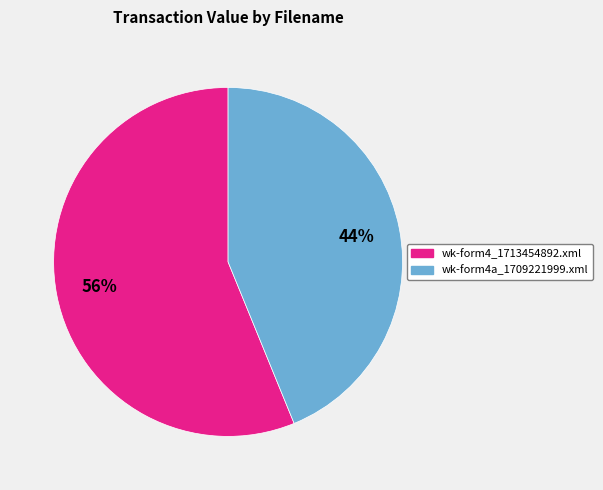

Is it true that wk-form4_1713454892.xml is 68% of the pie?

False